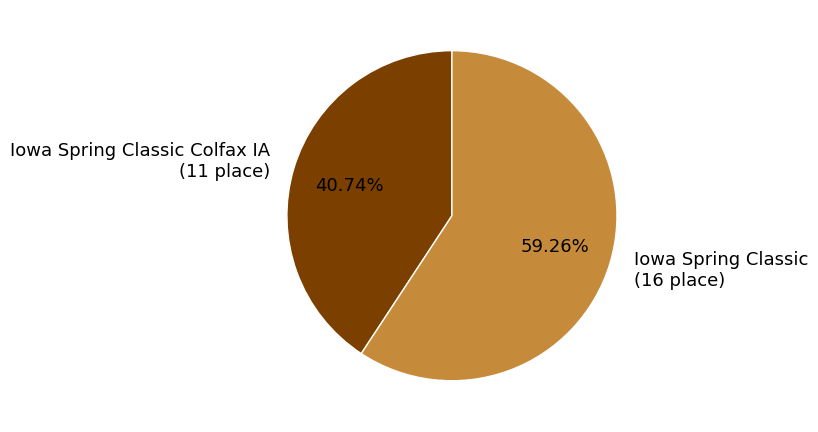

Combined, do Iowa Spring Classic (16 place) and Iowa Spring Classic Colfax IA (11 place) account for over 50%?

Yes